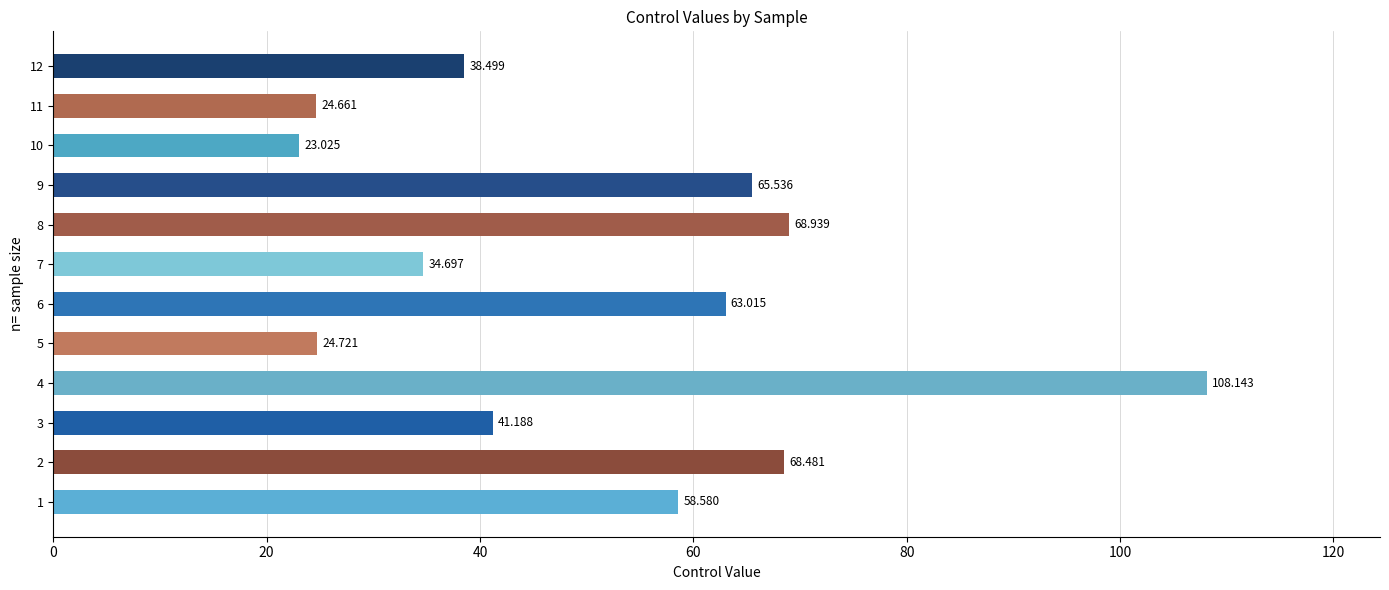

What is the minimum value shown in the chart?

23.0